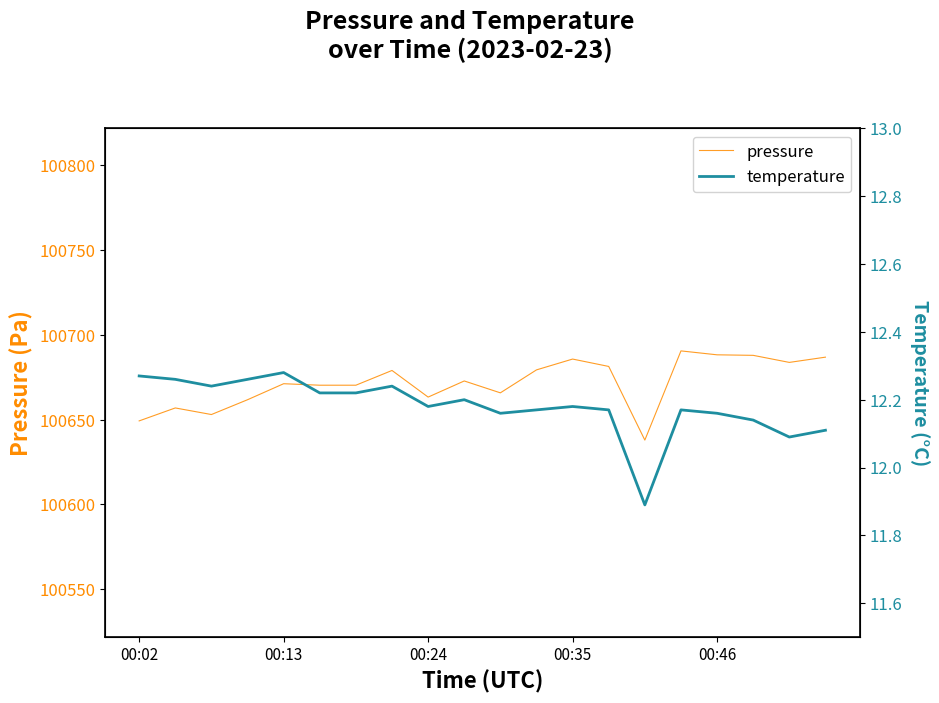

At which category is the sum across all series the highest?

15